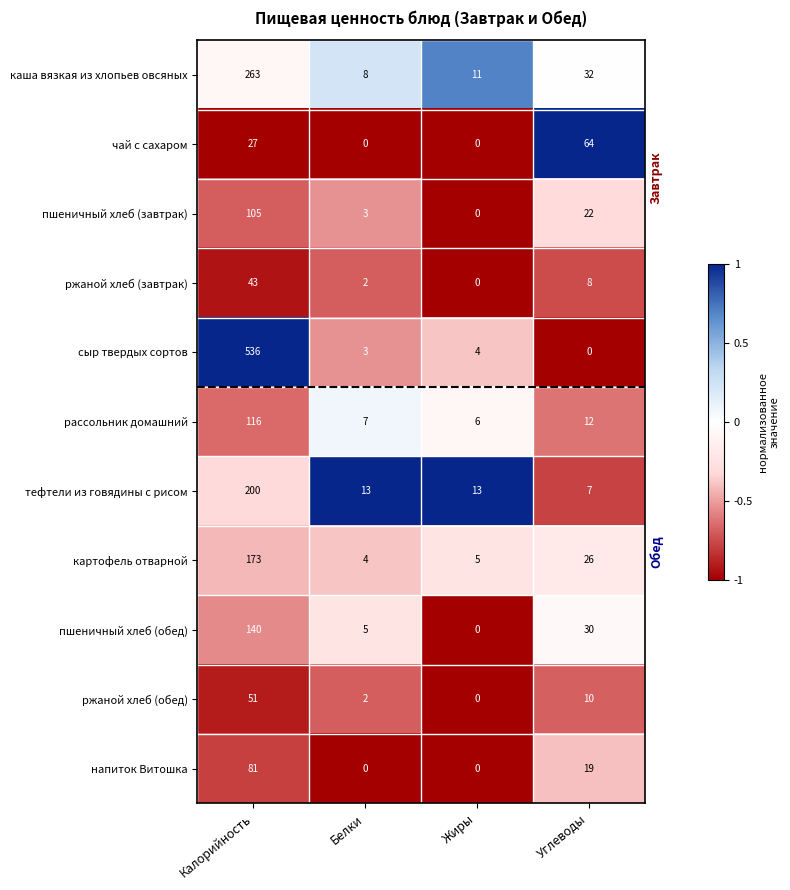

The value of картофель отварной at Жиры is 5. True or false?

True